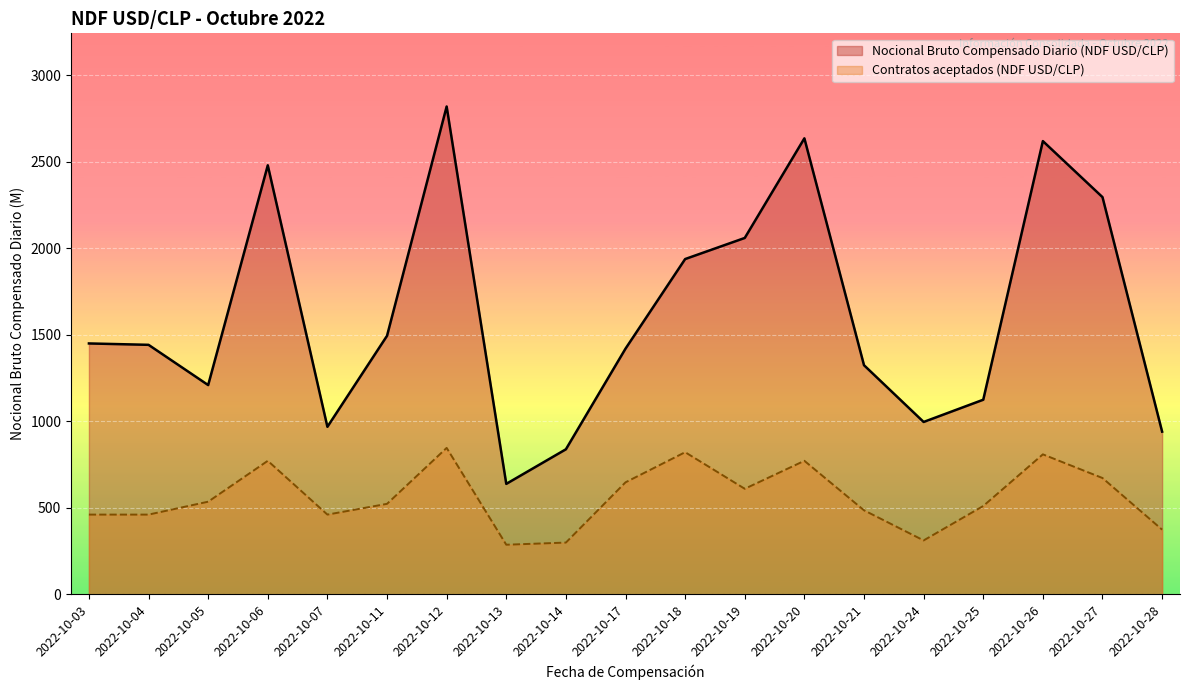

In Nocional Bruto Compensado Diario (NDF USD/CLP), how many points are lower than both neighbors (excluding endpoints)?

4